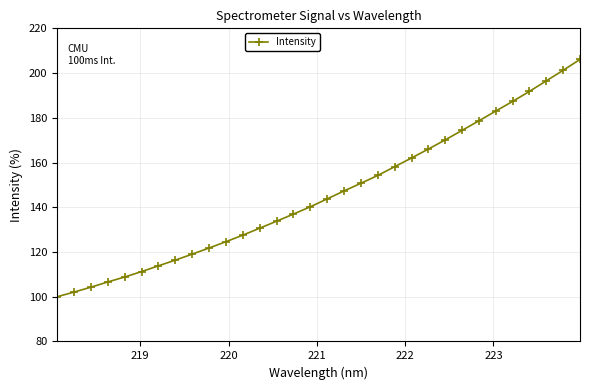

What is the difference between the second highest and second lowest values?

99.2